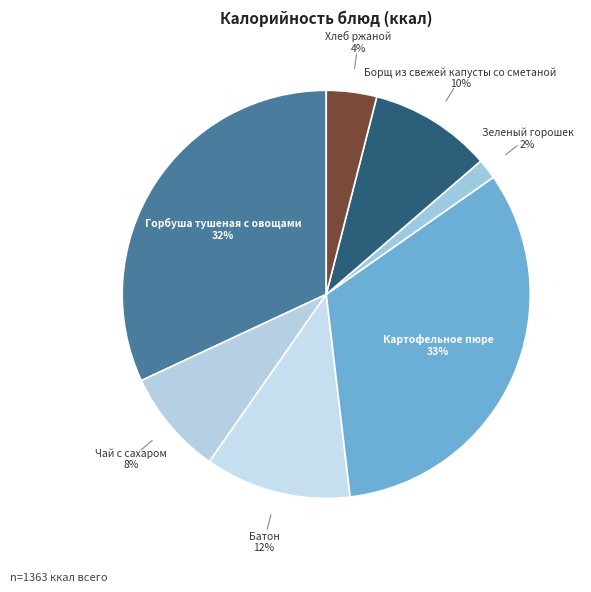

Count the number of slices in the pie.

7